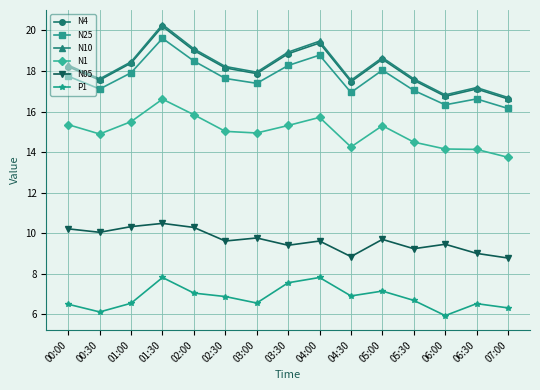

What is the average value of the N05 series?

9.6